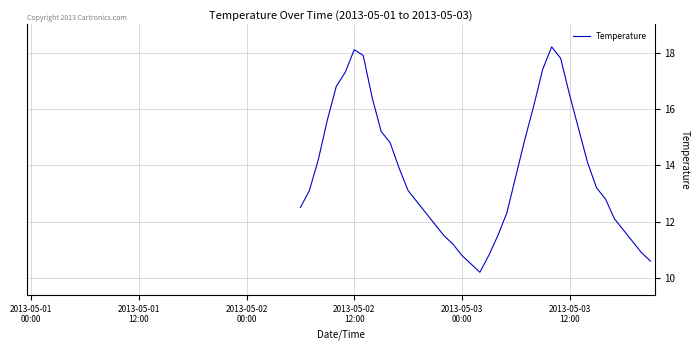

What is the difference between the maximum and minimum values?

8.0